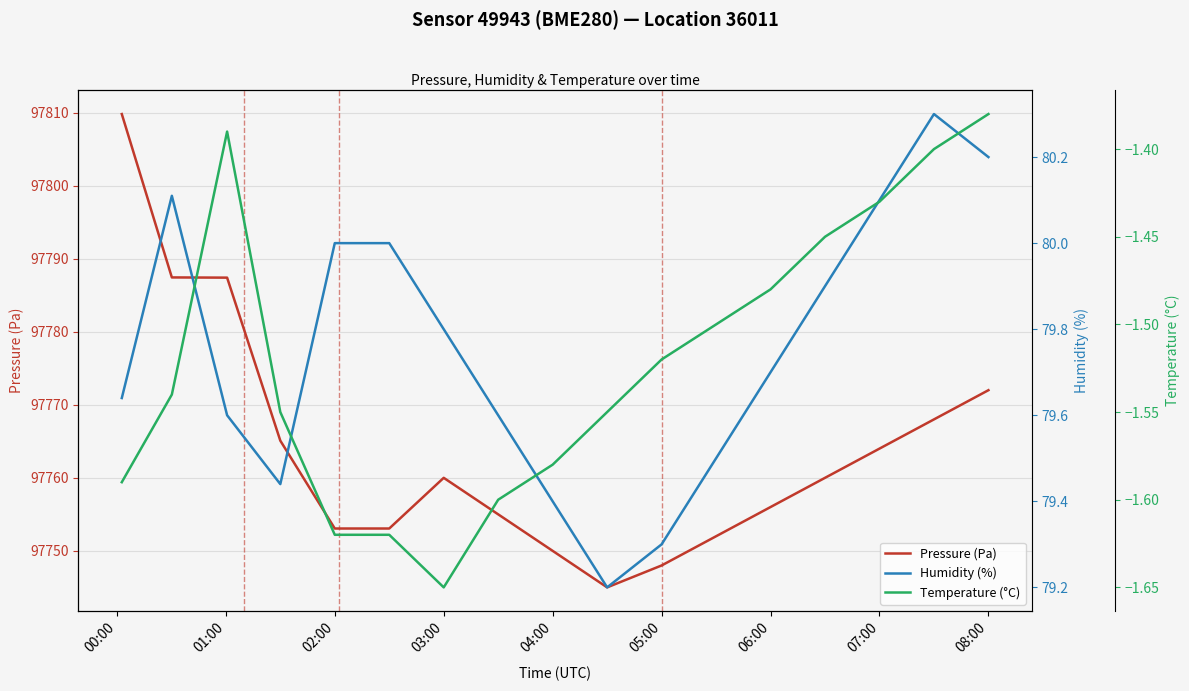

True or false: Temperature (°C) and Pressure (Pa) cross at least once.

False